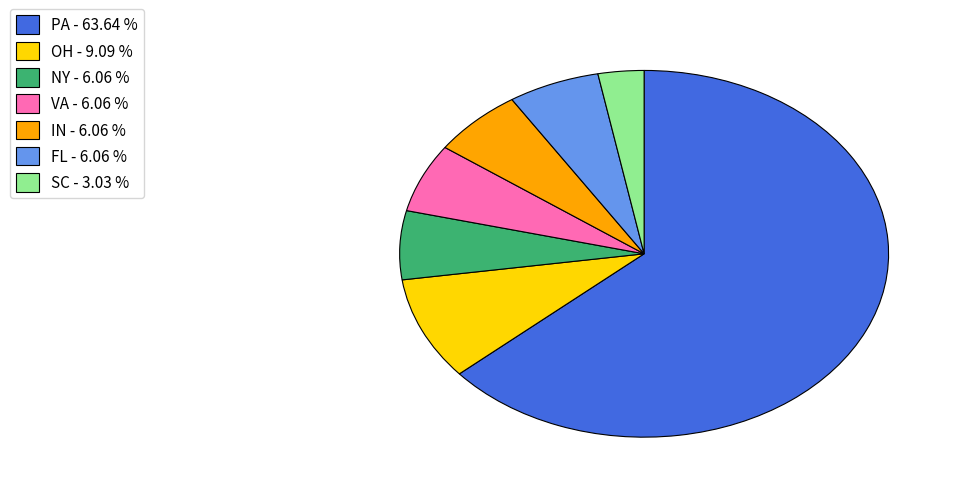

Is there a majority slice in this chart?

Yes